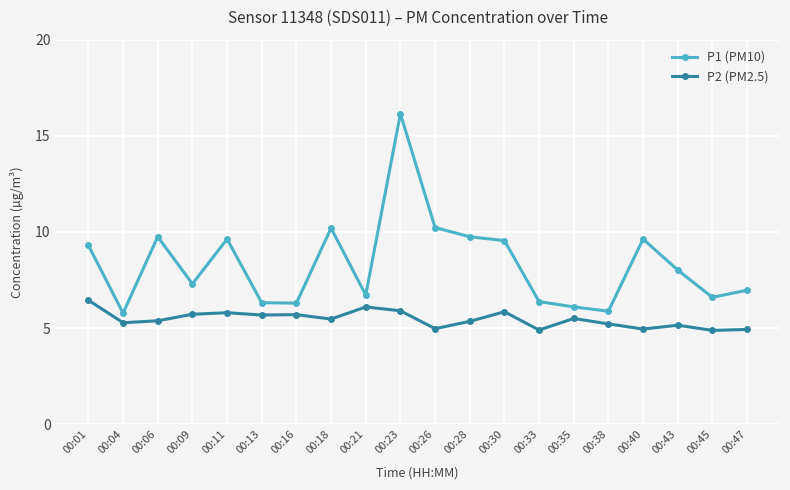

What is the highest value of the P2 (PM2.5) series?

6.5